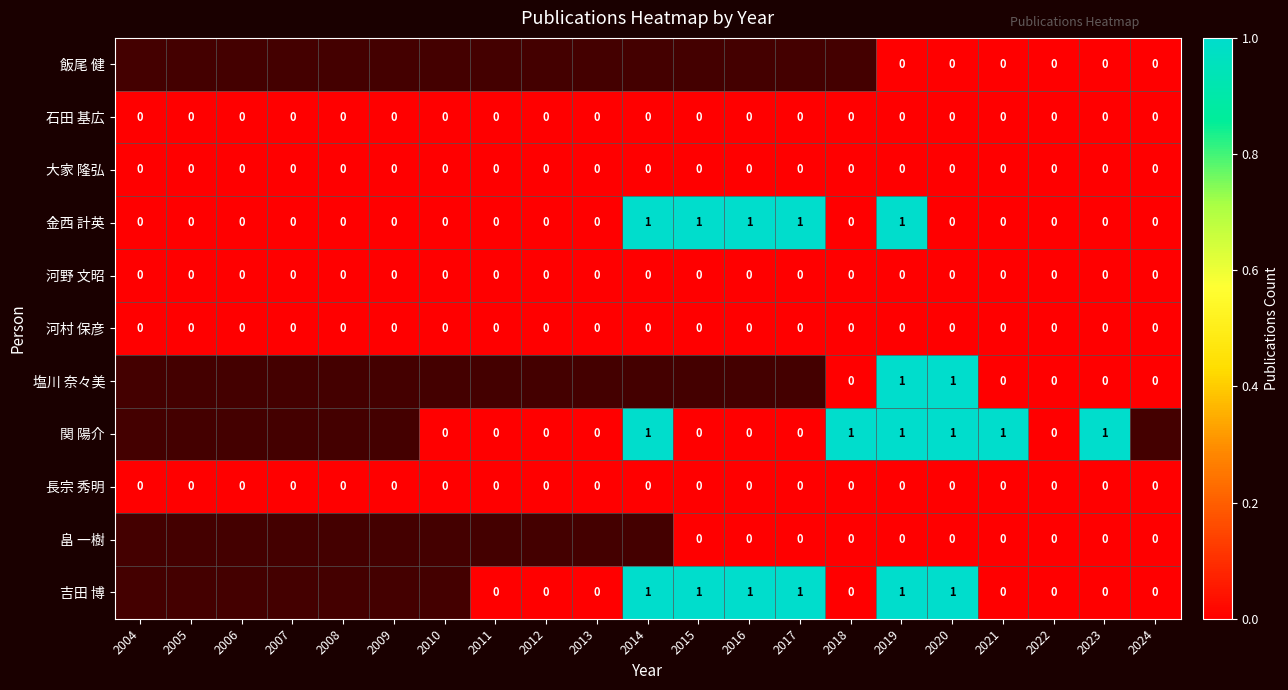

The 河野 文昭 series shows 0 at 2017. True or false?

True